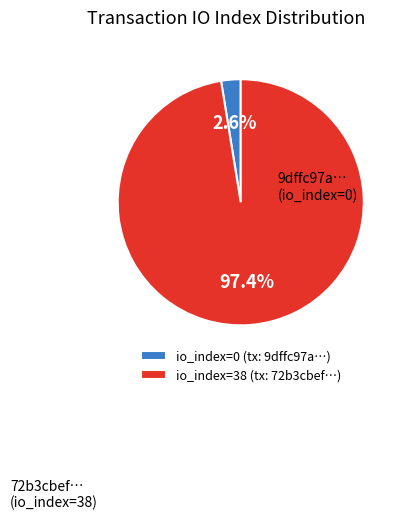

How many segments does this pie chart have?

2